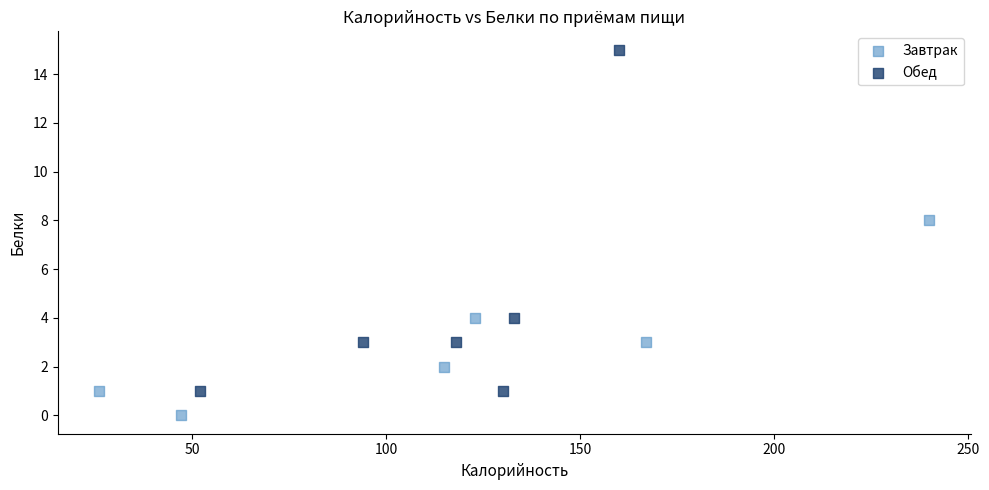

Which series has the widest spread of Y values?

Обед